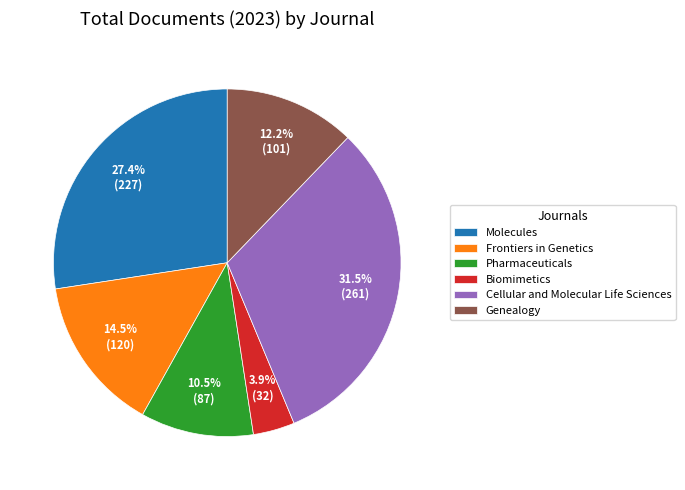

Between Frontiers in Genetics and Genealogy, which is larger?

Frontiers in Genetics